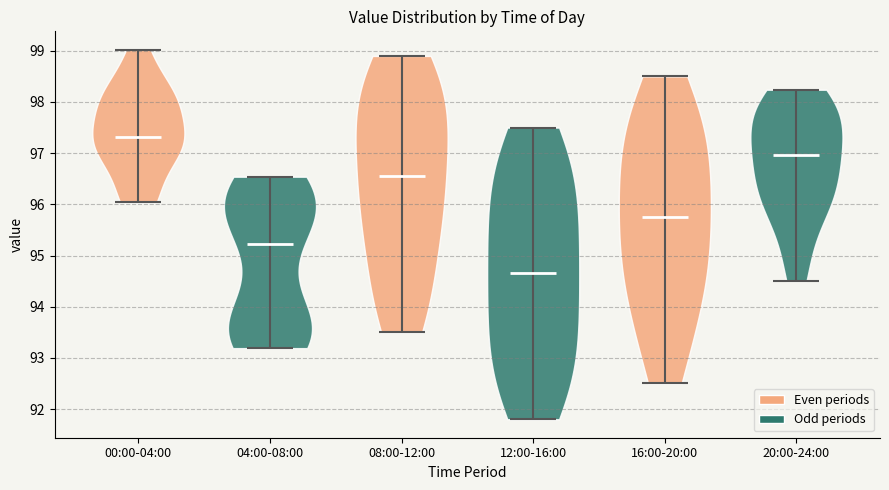

Reading left to right, read every violin against the y-axis: where its median line is, and the lowest and highest points it reaches. The values are not printed on the chart, so give them approximately, as read against the axis.

00:00-04:00: median line 97.3, lowest point 96.0, highest point 99.0
04:00-08:00: median line 95.2, lowest point 93.2, highest point 96.5
08:00-12:00: median line 96.6, lowest point 93.5, highest point 98.9
12:00-16:00: median line 94.7, lowest point 91.8, highest point 97.5
16:00-20:00: median line 95.8, lowest point 92.5, highest point 98.5
20:00-24:00: median line 97.0, lowest point 94.5, highest point 98.2